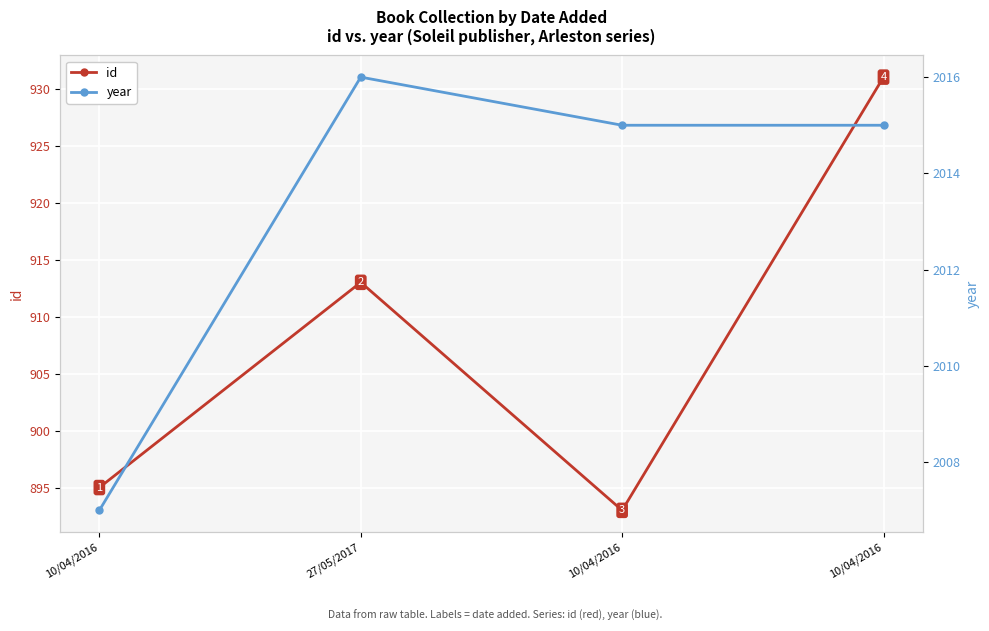

At which category is the sum across all series the highest?

10/04/2016